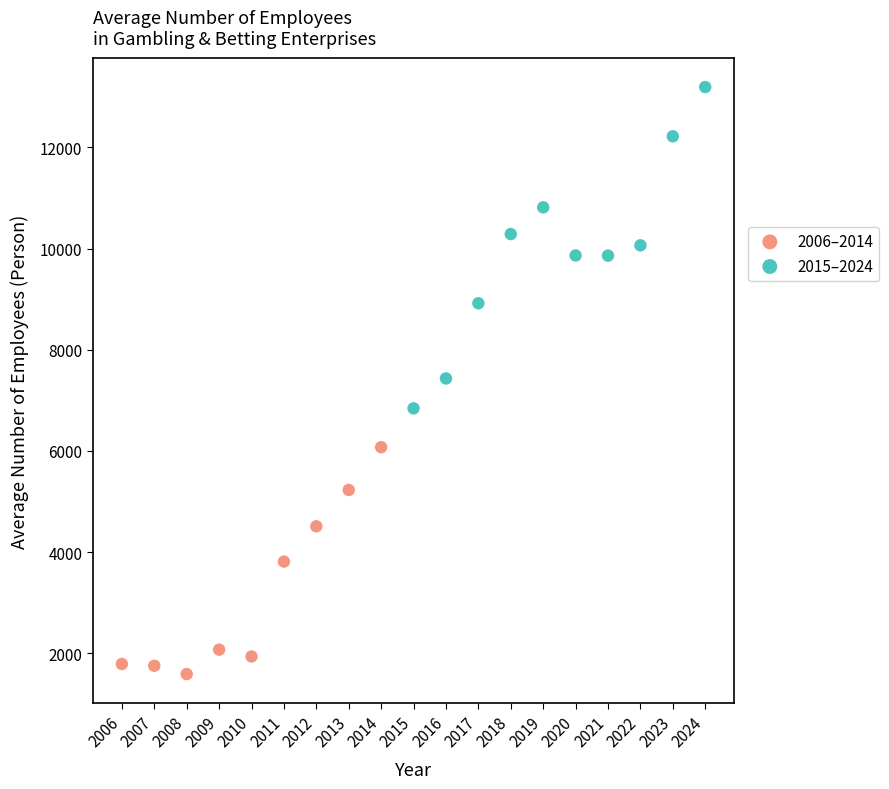

Which series contains the highest Y value?

2015–2024